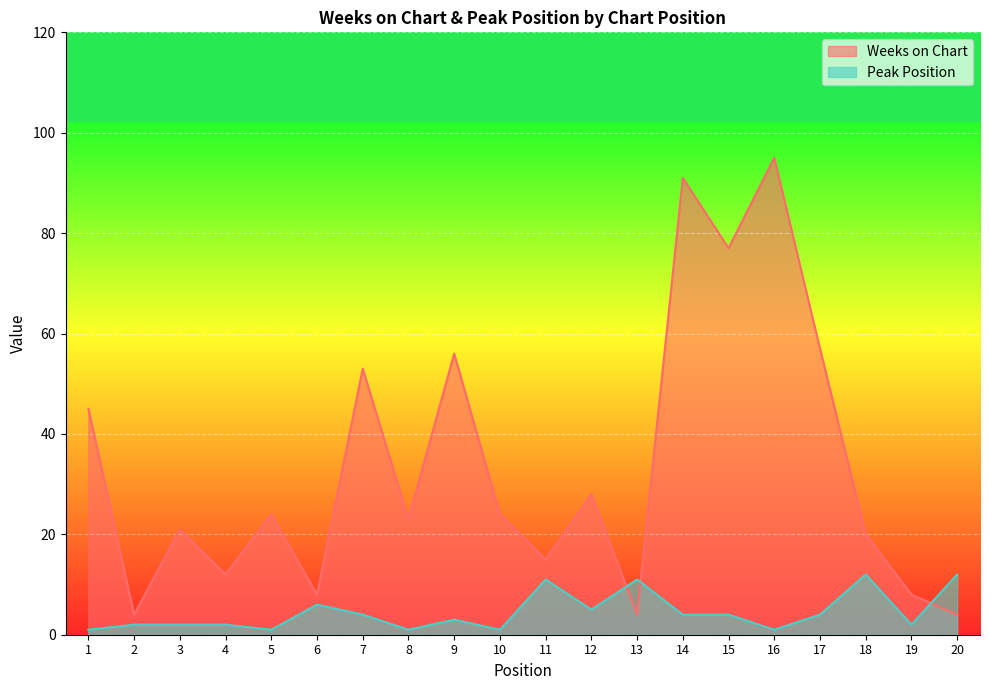

Reading right to left, what are all the values shown in this chart?

Weeks on Chart: 20=4	19=8	18=20	17=57	16=95	15=77	14=91	13=4	12=28	11=15	10=24	9=56	8=23	7=53	6=8	5=24	4=12	3=21	2=4	1=45
Peak Position: 20=12	19=2	18=12	17=4	16=1	15=4	14=4	13=11	12=5	11=11	10=1	9=3	8=1	7=4	6=6	5=1	4=2	3=2	2=2	1=1